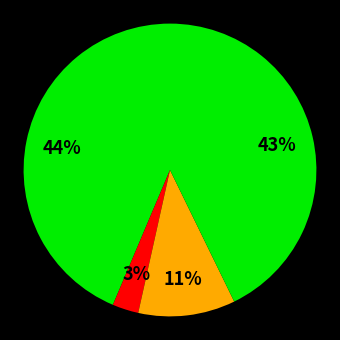

How many segments does this pie chart have?

4